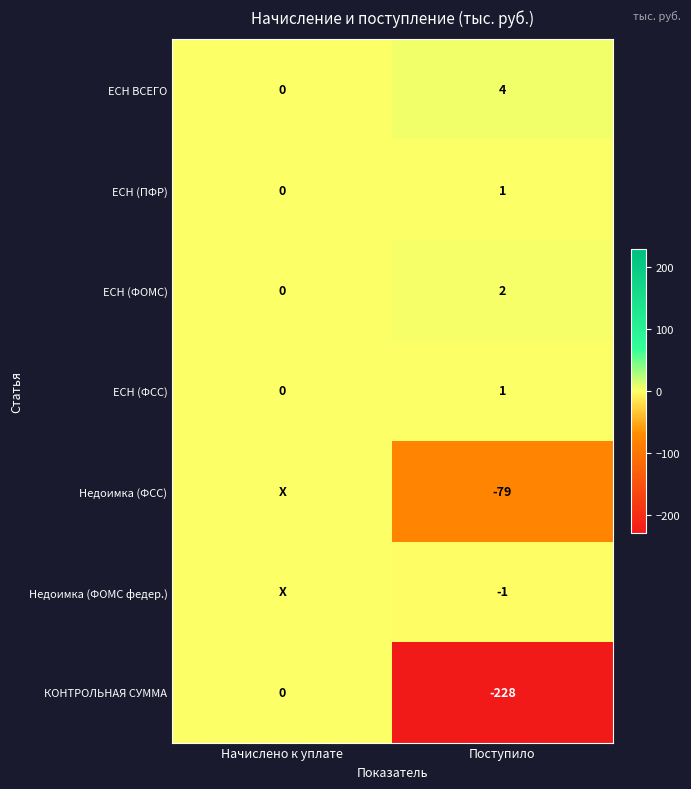

True or false: ЕСН (ФСС) has a value of 1 at Поступило.

True